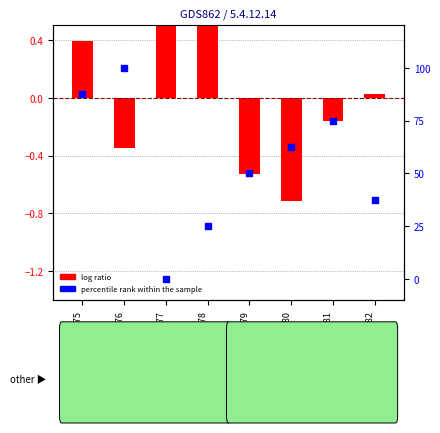

What are all the series names shown in the legend?

log ratio, percentile rank within the sample